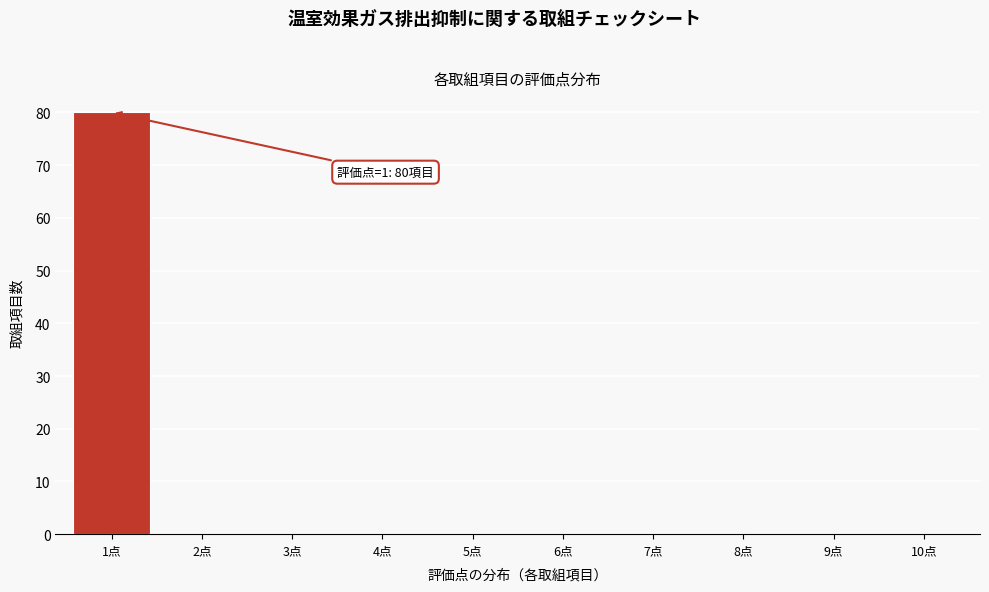

Over which range of the x-axis is the bar tallest?

0.5 to 1.5